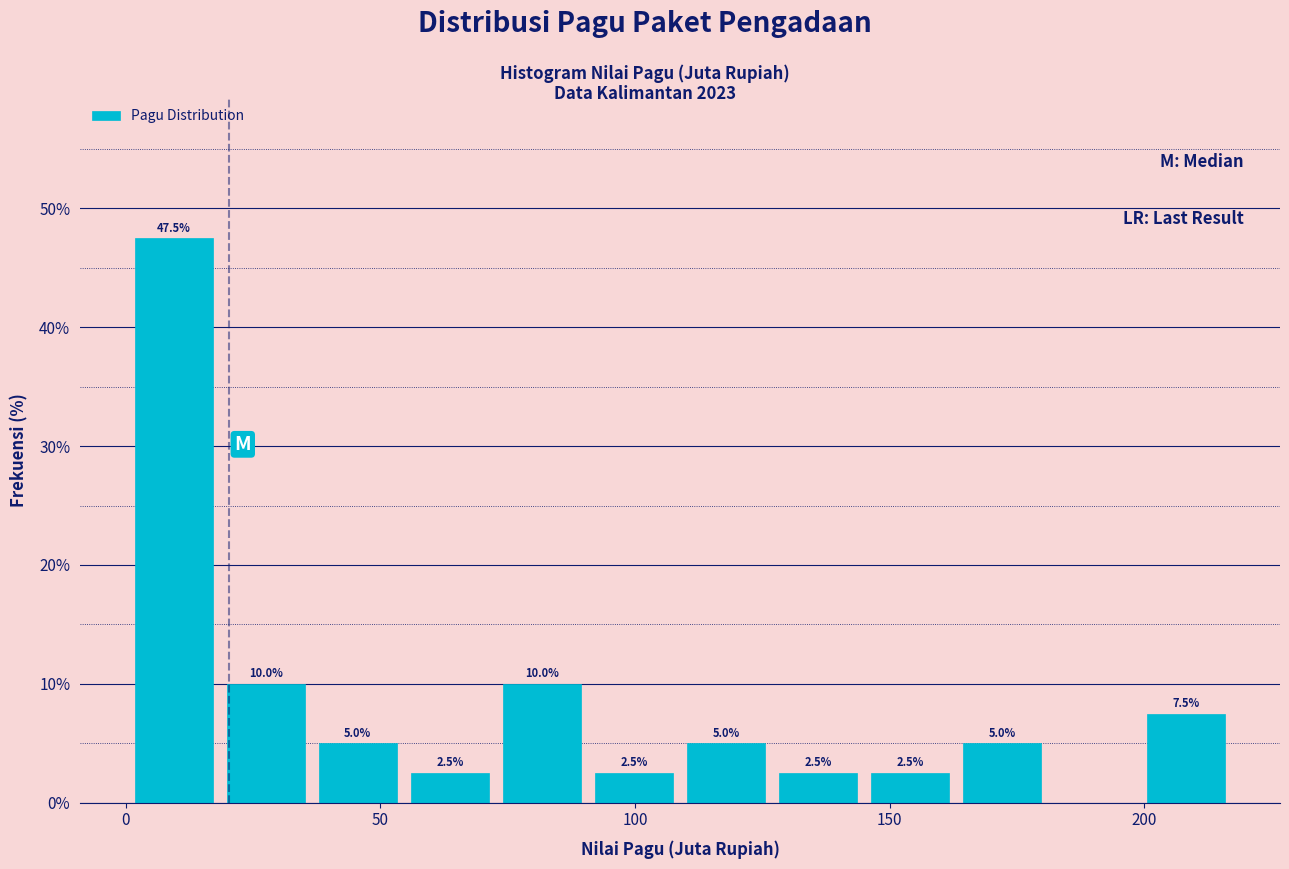

Around what value on the x-axis is the tallest bar? Give the approximate position of its centre, as read against the axis.

10